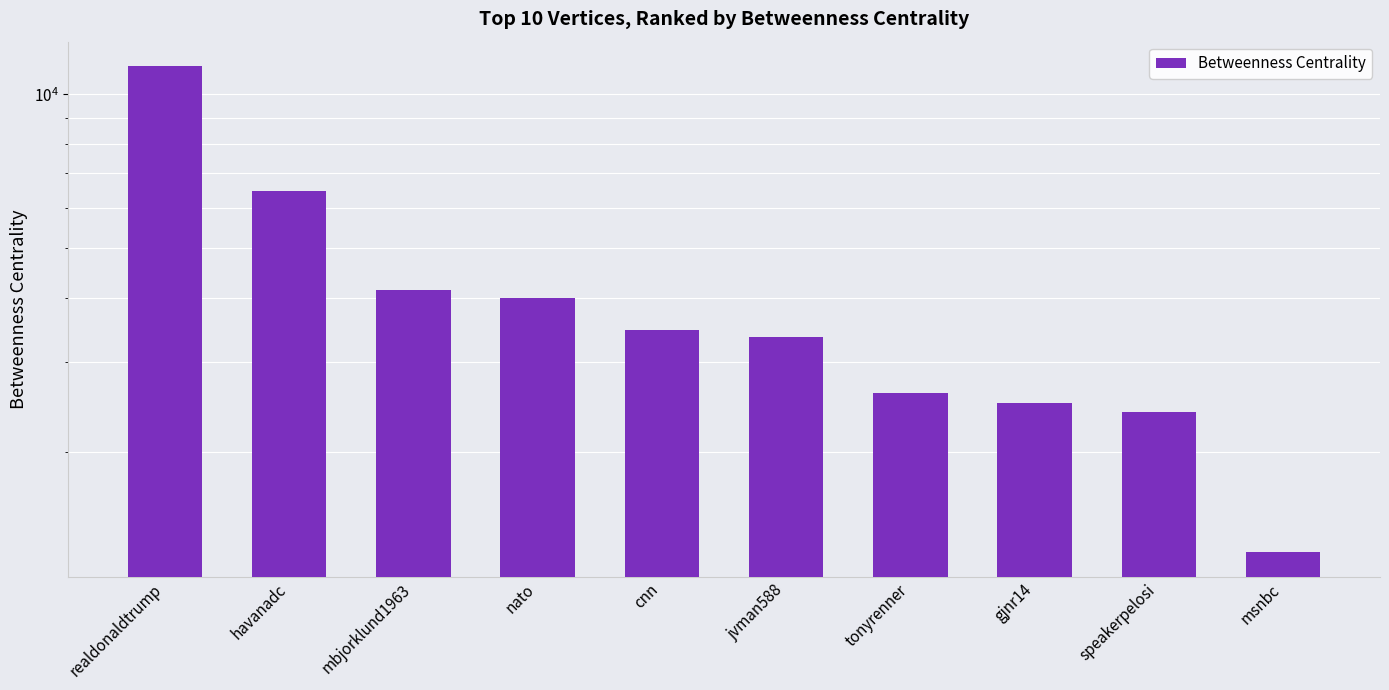

What is the difference between the maximum and minimum values?

10083